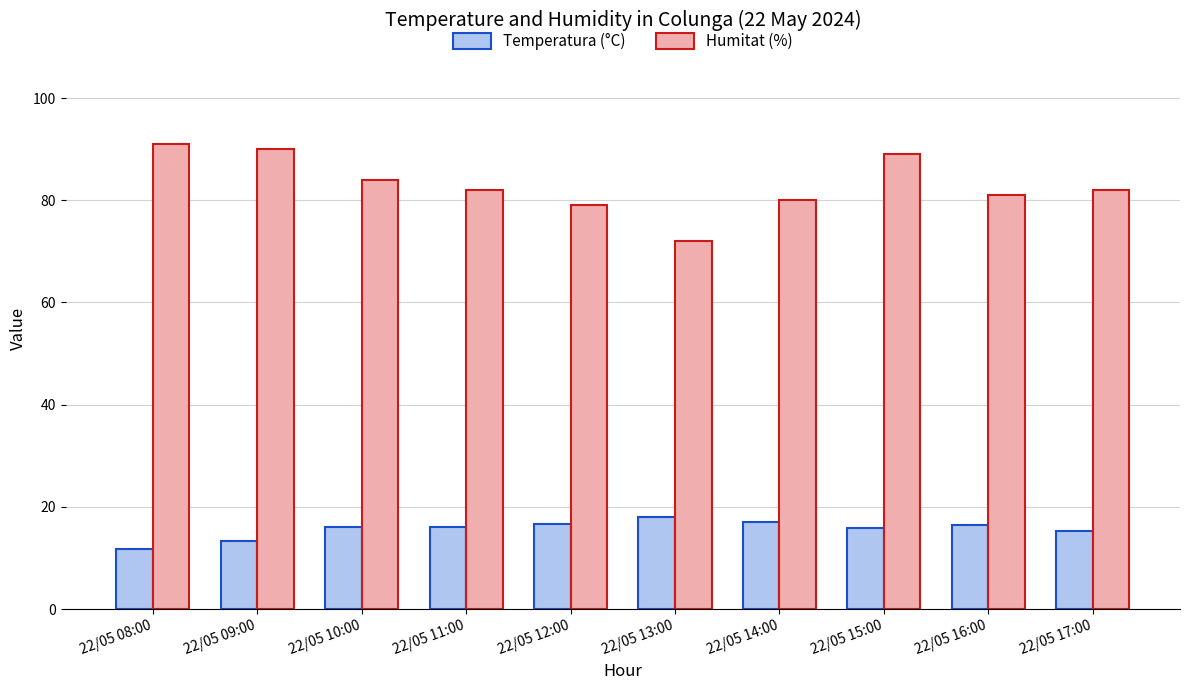

True or false: Temperatura (°C) has a value of 15.3 at 22/05 17:00.

True